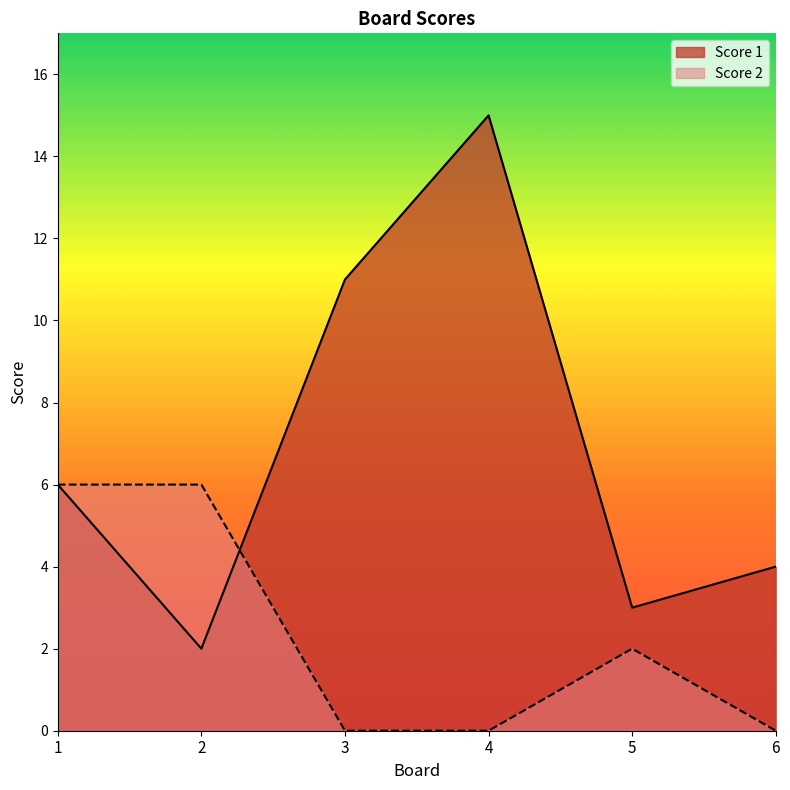

What is the average value of the Score 1 series?

7